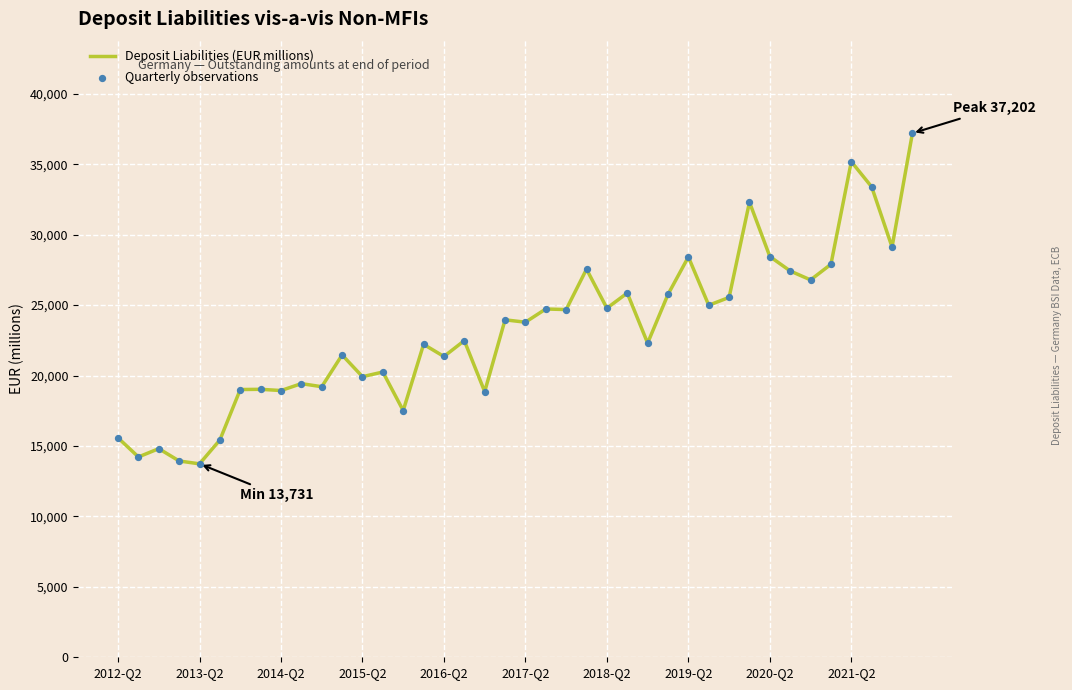

What is the smallest value displayed?

13731